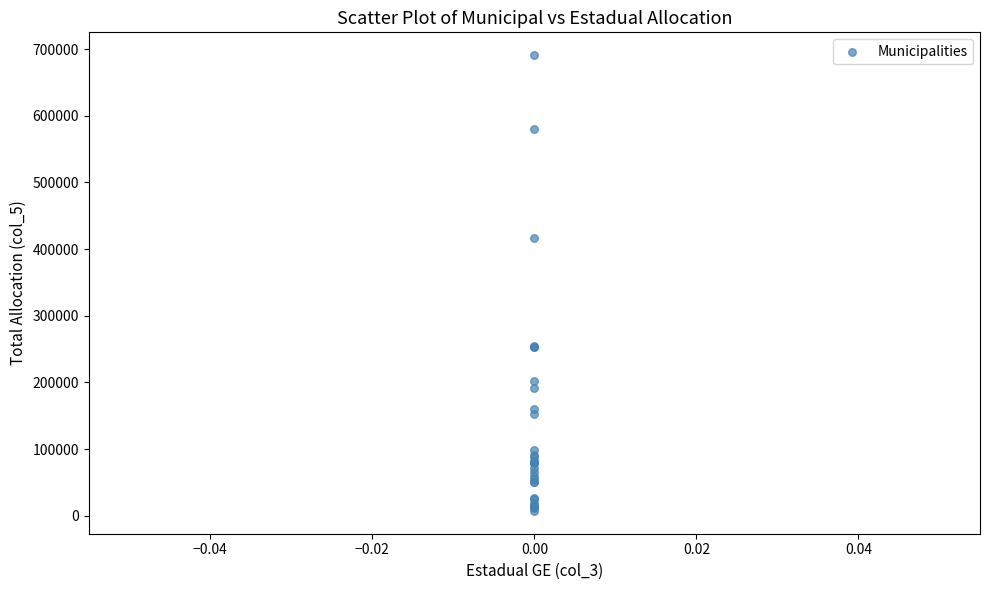

What Y value in the scatter plot is closest to 349158?

416899.0